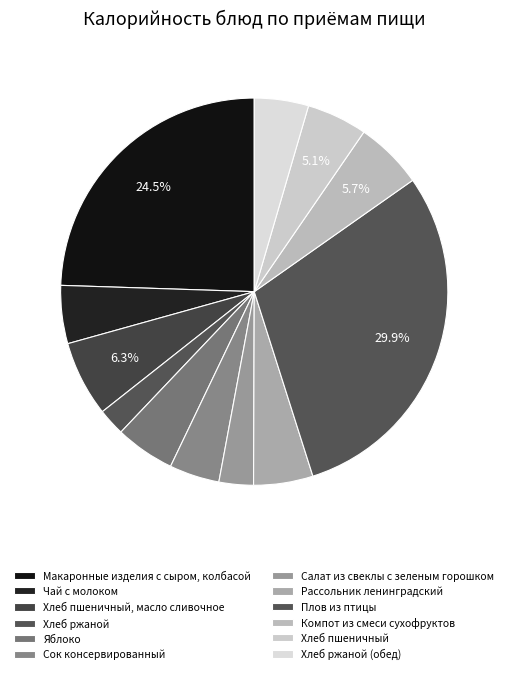

Does Плов из птицы represent more than half of the total?

No